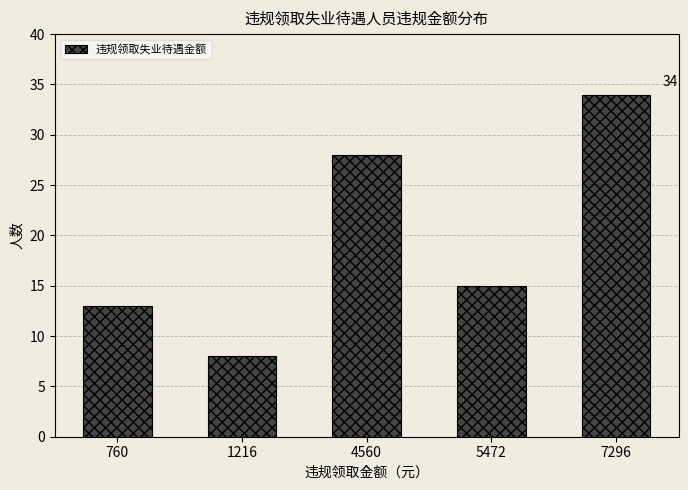

What is the sum of the values at 5472 and 4560?

43